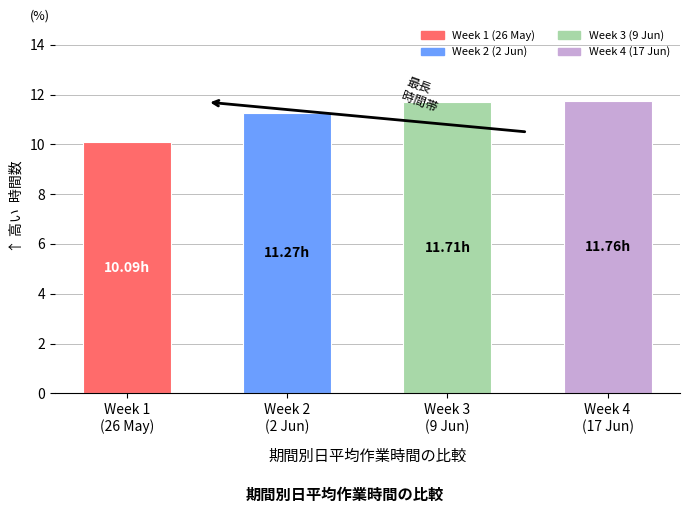

What is the average value?

11.2